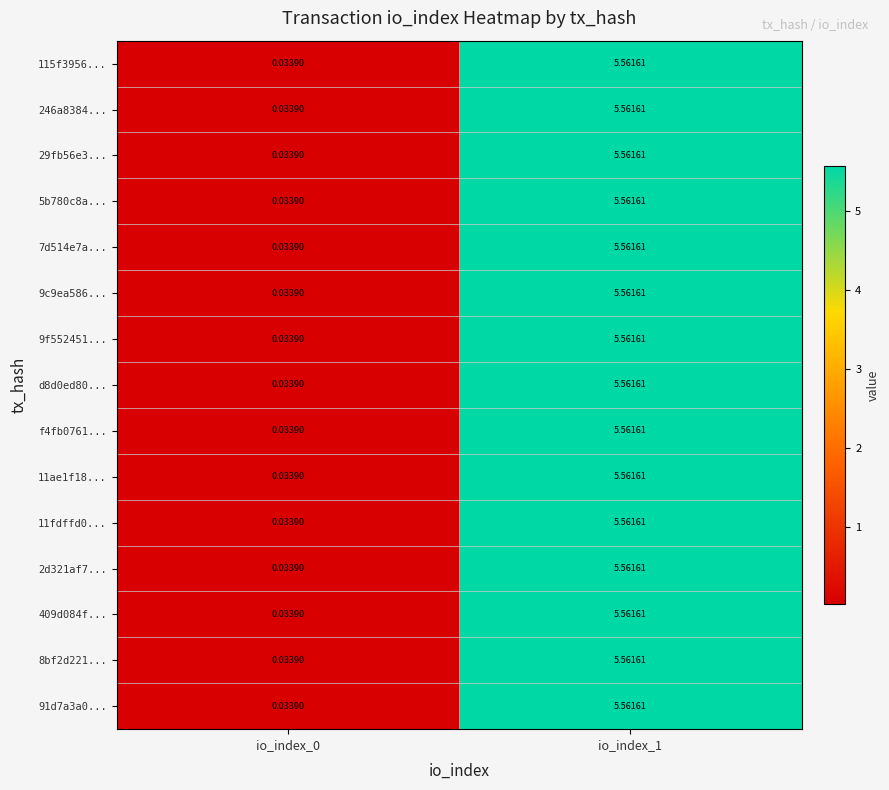

Count the number of categories in the chart.

2